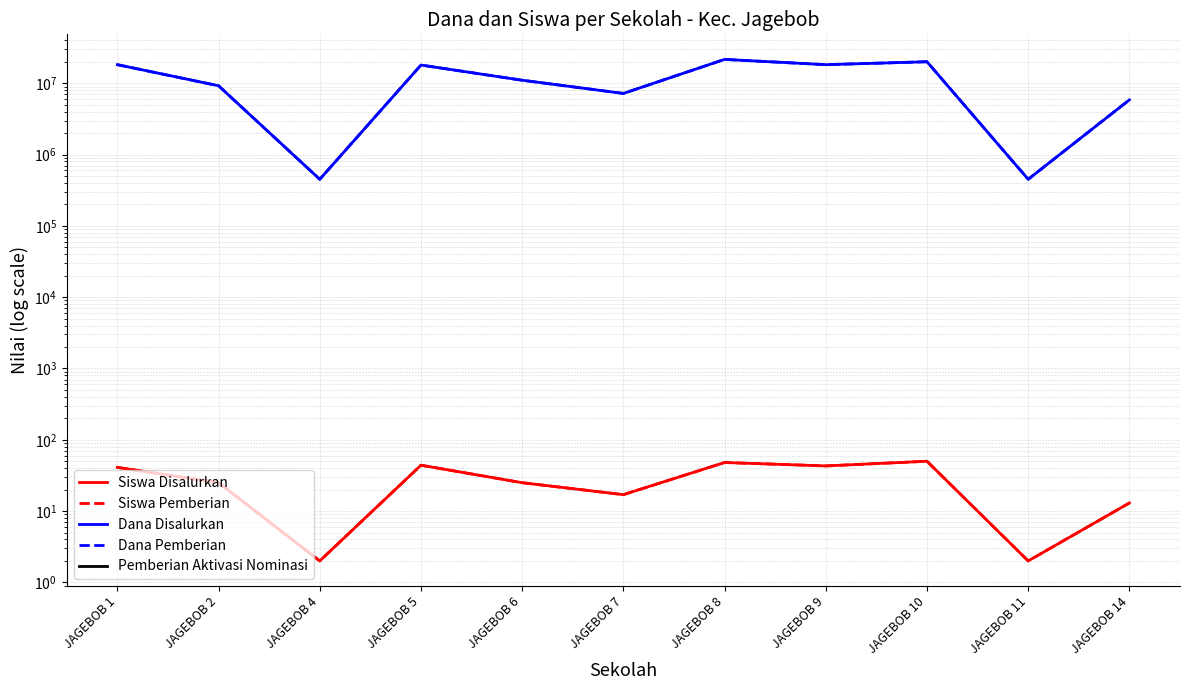

Reading right to left, transcribe all the data shown in this chart.

Siswa Disalurkan: JAGEBOB 14=13	JAGEBOB 11=2	JAGEBOB 10=50	JAGEBOB 9=43	JAGEBOB 8=48	JAGEBOB 7=17	JAGEBOB 6=25	JAGEBOB 5=44	JAGEBOB 4=2	JAGEBOB 2=25	JAGEBOB 1=41
Siswa Pemberian: JAGEBOB 14=13	JAGEBOB 11=2	JAGEBOB 10=50	JAGEBOB 9=43	JAGEBOB 8=48	JAGEBOB 7=17	JAGEBOB 6=25	JAGEBOB 5=44	JAGEBOB 4=2	JAGEBOB 2=25	JAGEBOB 1=41
Dana Disalurkan: JAGEBOB 14=5850000	JAGEBOB 11=450000	JAGEBOB 10=20025000	JAGEBOB 9=18225000	JAGEBOB 8=21600000	JAGEBOB 7=7200000	JAGEBOB 6=11025000	JAGEBOB 5=18000000	JAGEBOB 4=450000	JAGEBOB 2=9225000	JAGEBOB 1=18225000
Dana Pemberian: JAGEBOB 14=5850000	JAGEBOB 11=450000	JAGEBOB 10=20025000	JAGEBOB 9=18225000	JAGEBOB 8=21600000	JAGEBOB 7=7200000	JAGEBOB 6=11025000	JAGEBOB 5=18000000	JAGEBOB 4=450000	JAGEBOB 2=9225000	JAGEBOB 1=18225000
Pemberian Aktivasi Nominasi: JAGEBOB 14=0	JAGEBOB 11=0	JAGEBOB 10=0	JAGEBOB 9=0	JAGEBOB 8=0	JAGEBOB 7=0	JAGEBOB 6=0	JAGEBOB 5=0	JAGEBOB 4=0	JAGEBOB 2=0	JAGEBOB 1=0